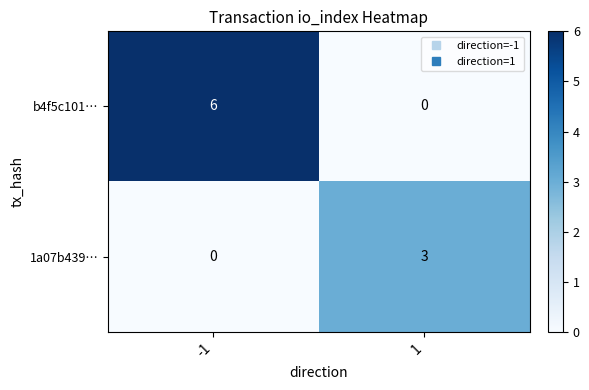

What is the sum of the b4f5c101… values at 1 and -1?

6